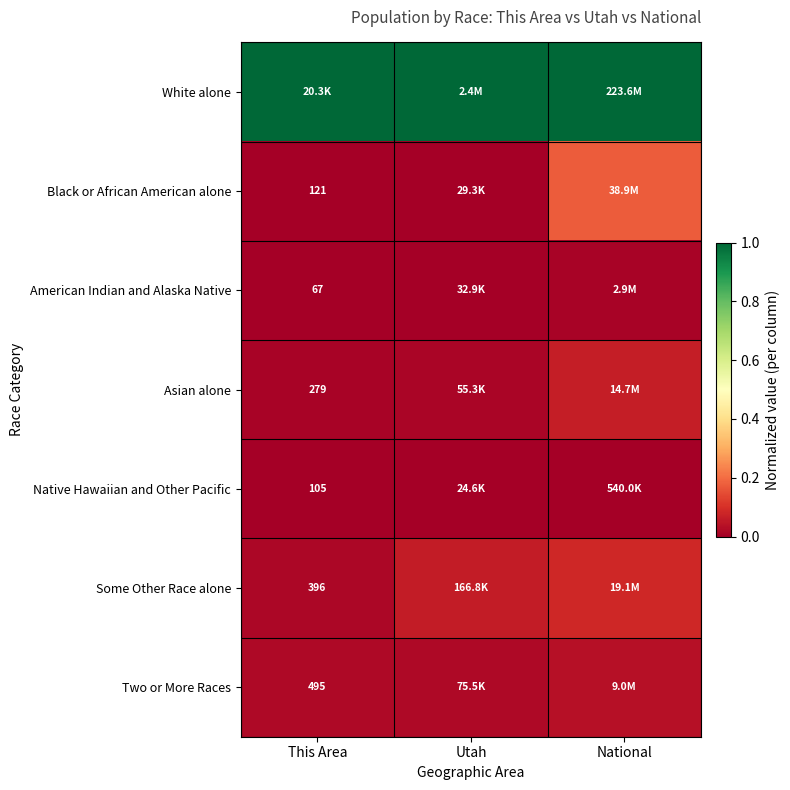

Rank the series by their maximum value, from lowest to highest.

Native Hawaiian and Other Pacific, American Indian and Alaska Native, Two or More Races, Asian alone, Some Other Race alone, Black or African American alone, White alone